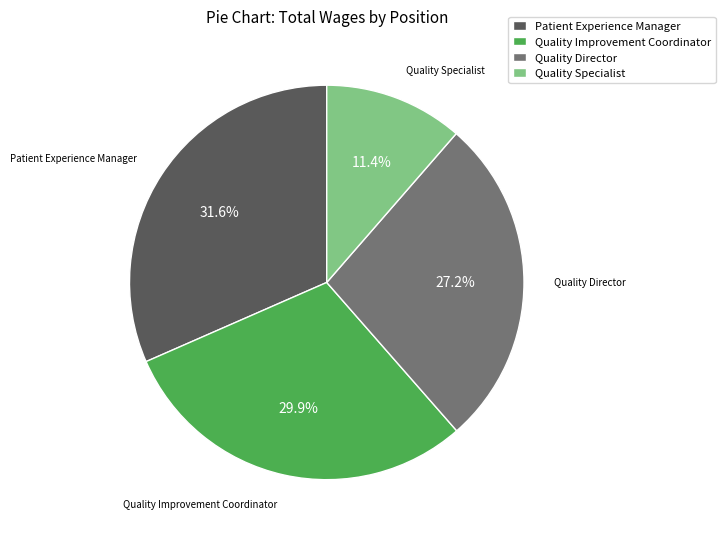

What percentage is the Quality Improvement Coordinator slice, to the nearest percent?

30%